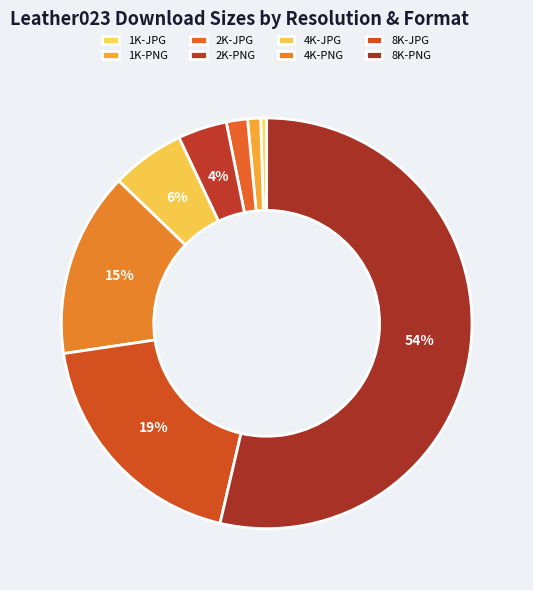

To the nearest percent, what portion does 8K-JPG represent?

19%